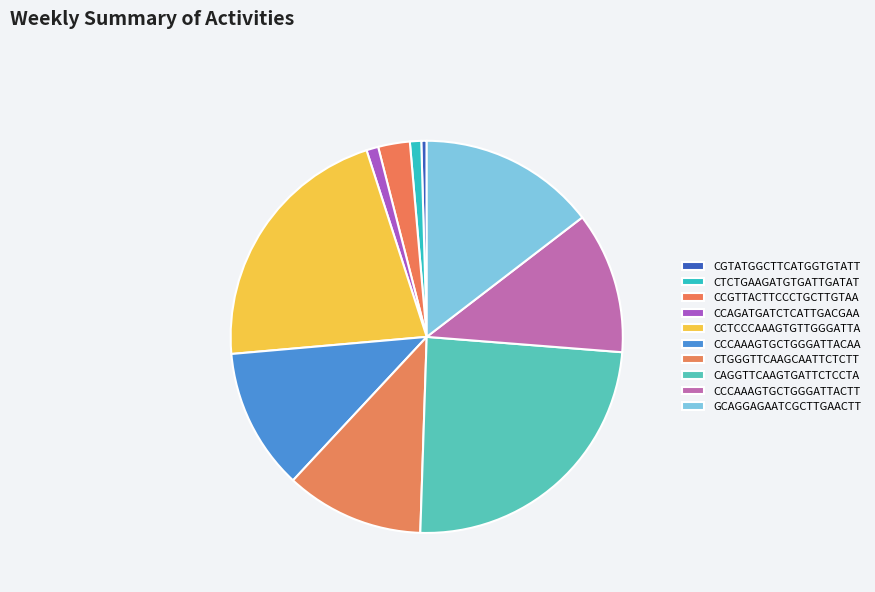

To the nearest percent, what is the difference between the CTCTGAAGATGTGATTGATAT and CAGGTTCAAGTGATTCTCCTA slice percentages?

23%